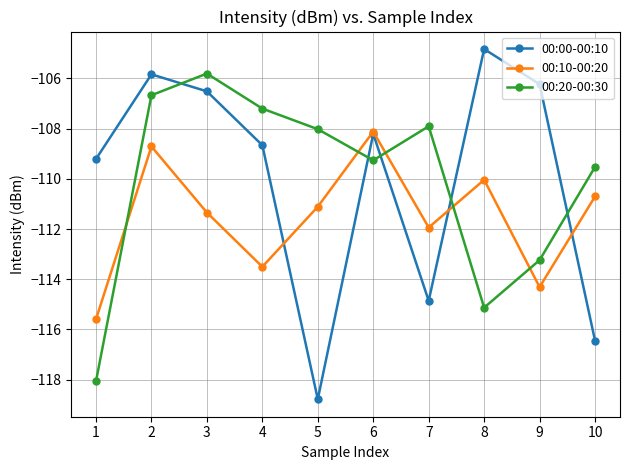

Is it true that 00:00-00:10 equals -104.8 at 8?

True